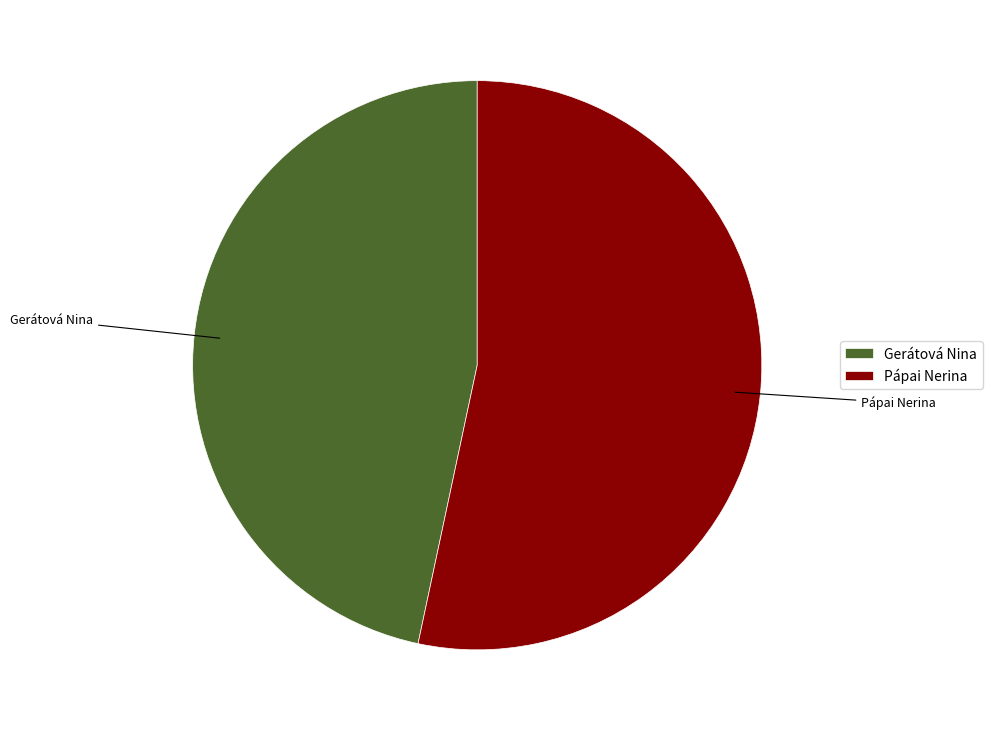

Between Gerátová Nina and Pápai Nerina, which is larger?

Pápai Nerina